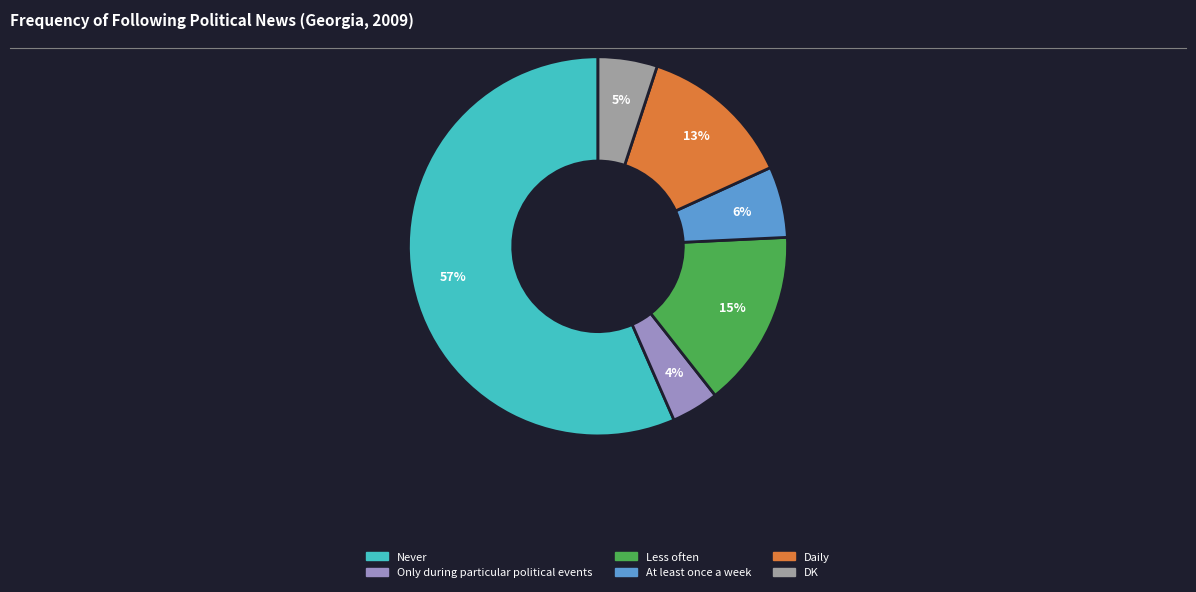

Which category has the biggest portion of the pie?

Never